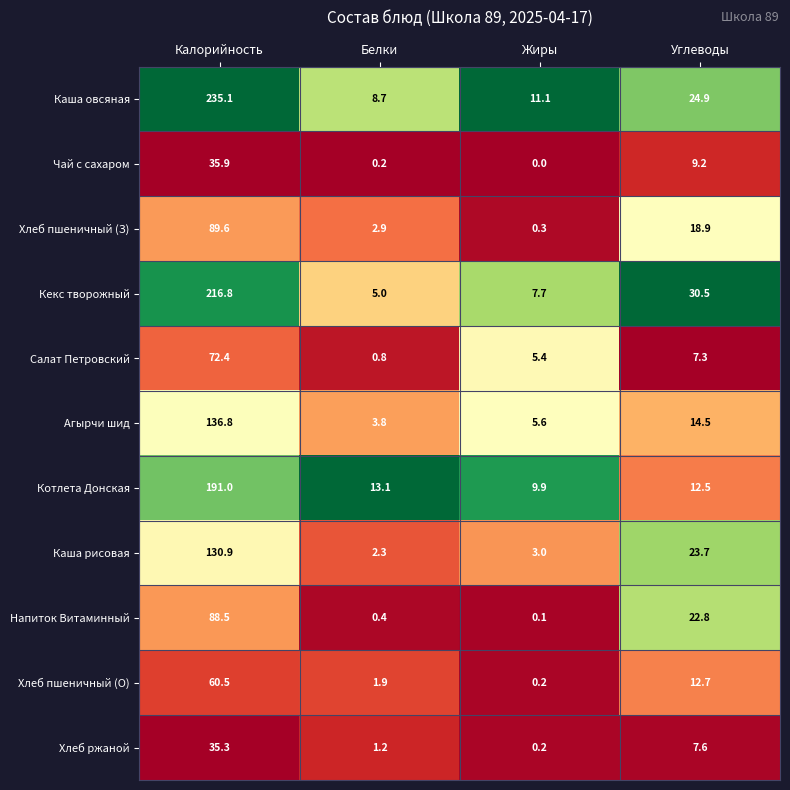

The Кекс творожный series shows 315.1 at Калорийность. True or false?

False